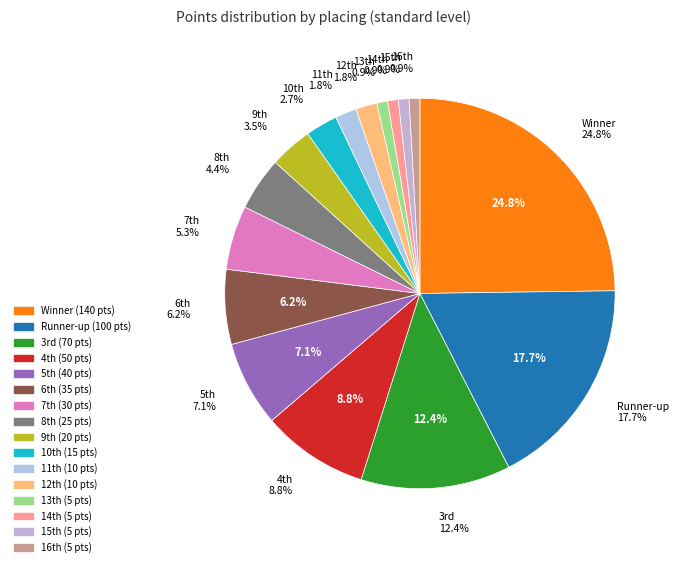

Which slice is the smallest?

13th